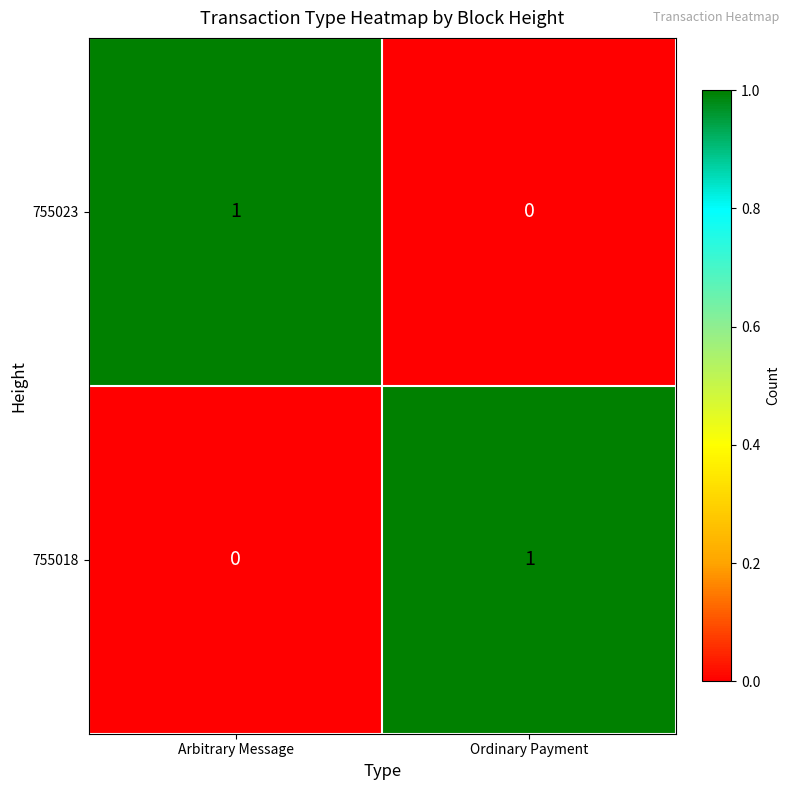

Is it true that 755023 equals -1 at Ordinary Payment?

False